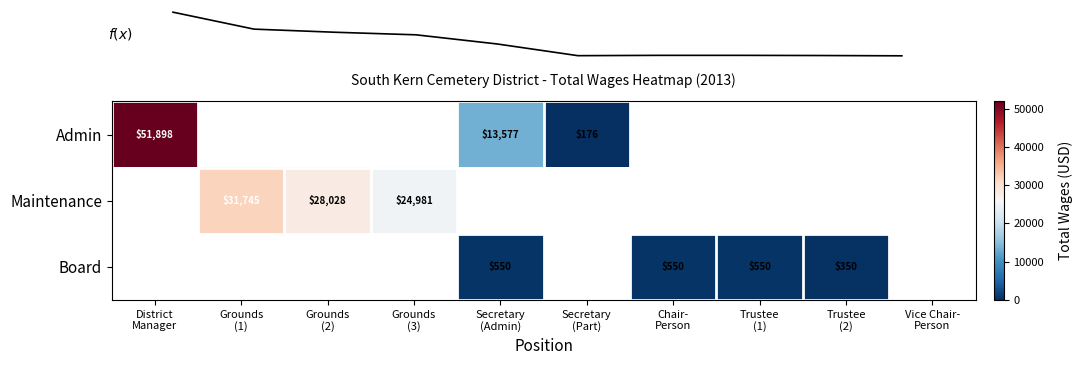

Which category has the lowest value across all series?

Secretary
(Part)